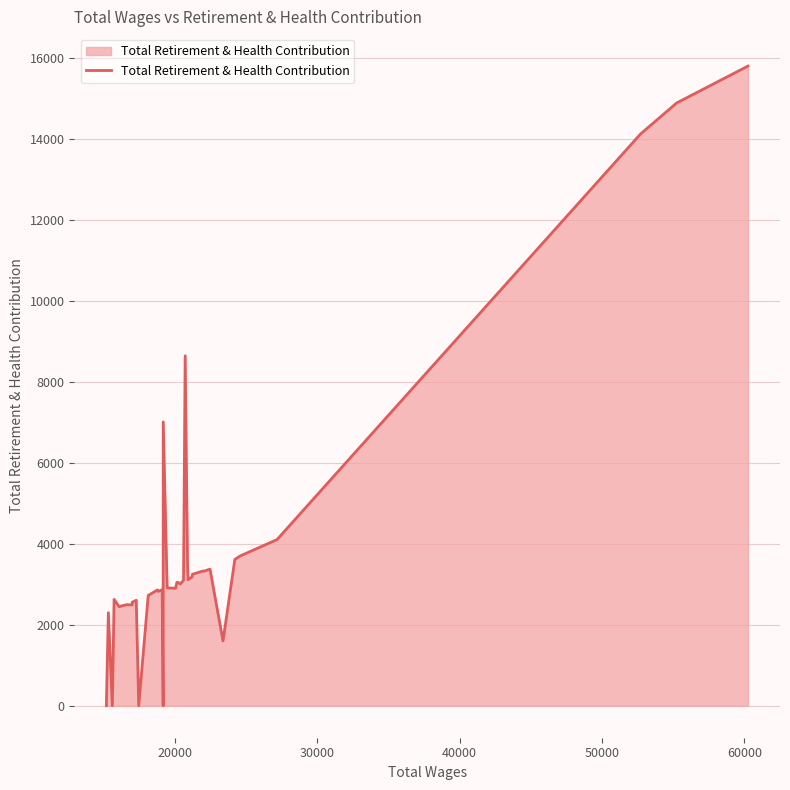

Reading right to left, extract all data points from this chart.

15797	14887	14118	4104	3696	3611	1600	3373	3324	3327	3247	3182	3113	3478	8642	3098	3006	3039	3049	2902	2909	7010	0	2864	2823	2860	2809	2724	2722	0	2605	2556	2490	2496	2464	2444	2626	0	2298	0